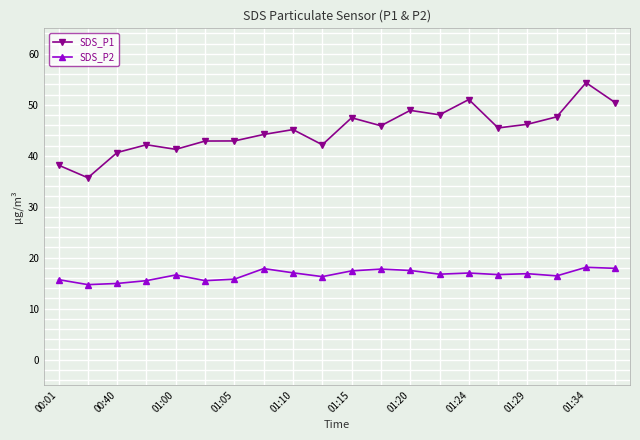

What is the value of the SDS_P2 point at the 7th from the left?

15.8